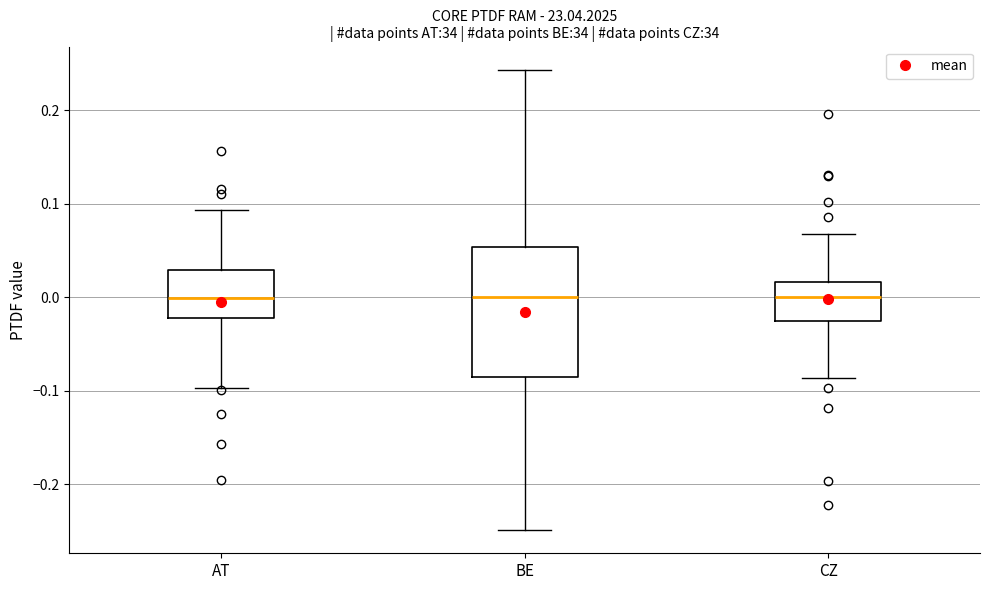

Reading left to right, transcribe this box plot: for each box, give where its median line is, the range the box spans, and where its two whiskers end, as read against the y-axis. The values are not printed on the chart, so give them approximately, as read against the axis.

AT: median 0.00, box -0.02 to 0.03, whiskers -0.10 to 0.09
BE: median 0.00, box -0.09 to 0.05, whiskers -0.25 to 0.24
CZ: median 0.00, box -0.02 to 0.02, whiskers -0.09 to 0.07